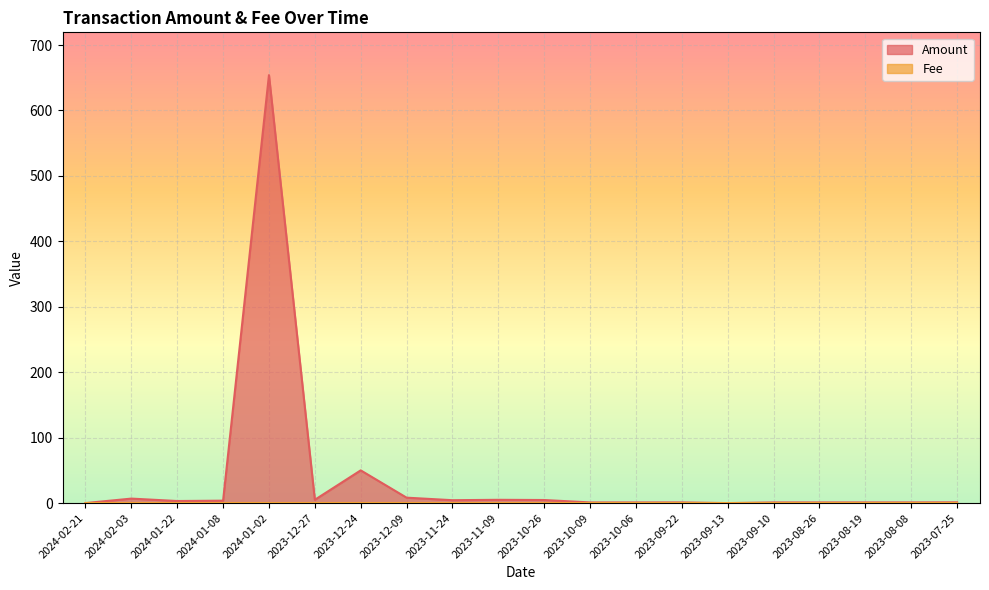

True or false: Fee has a value of 0.0 at 2023-08-19.

False